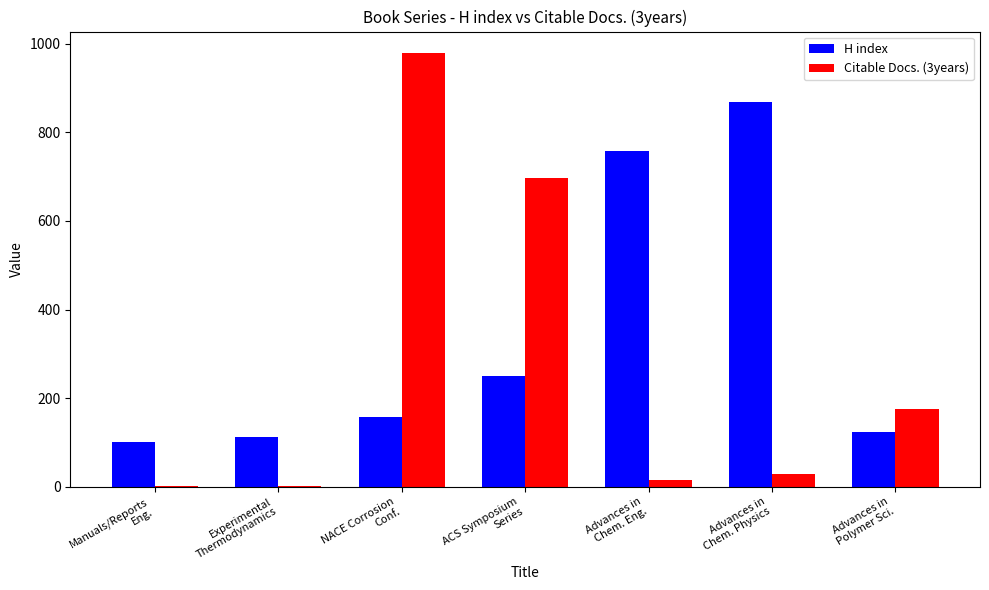

Which series has the largest total across all categories?

H index